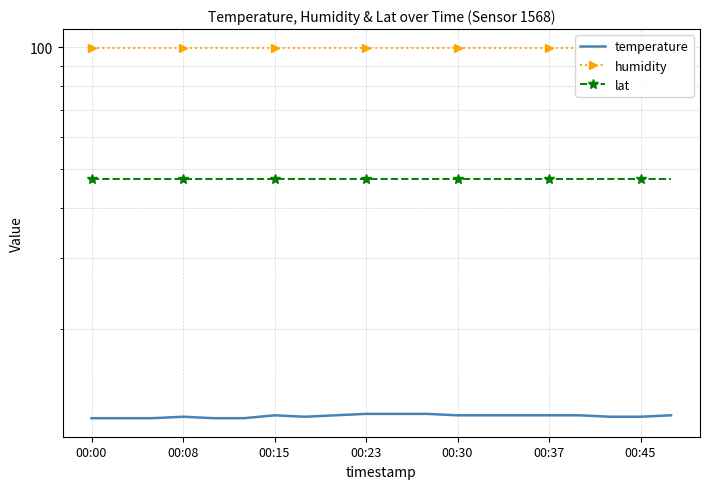

Rank the series by their maximum value, from lowest to highest.

temperature, lat, humidity